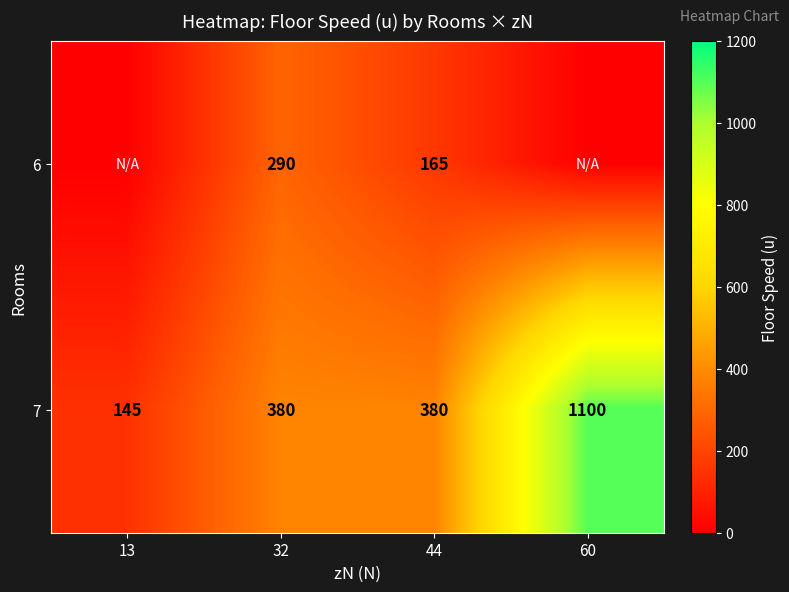

What is the total value across all series at 32?

670